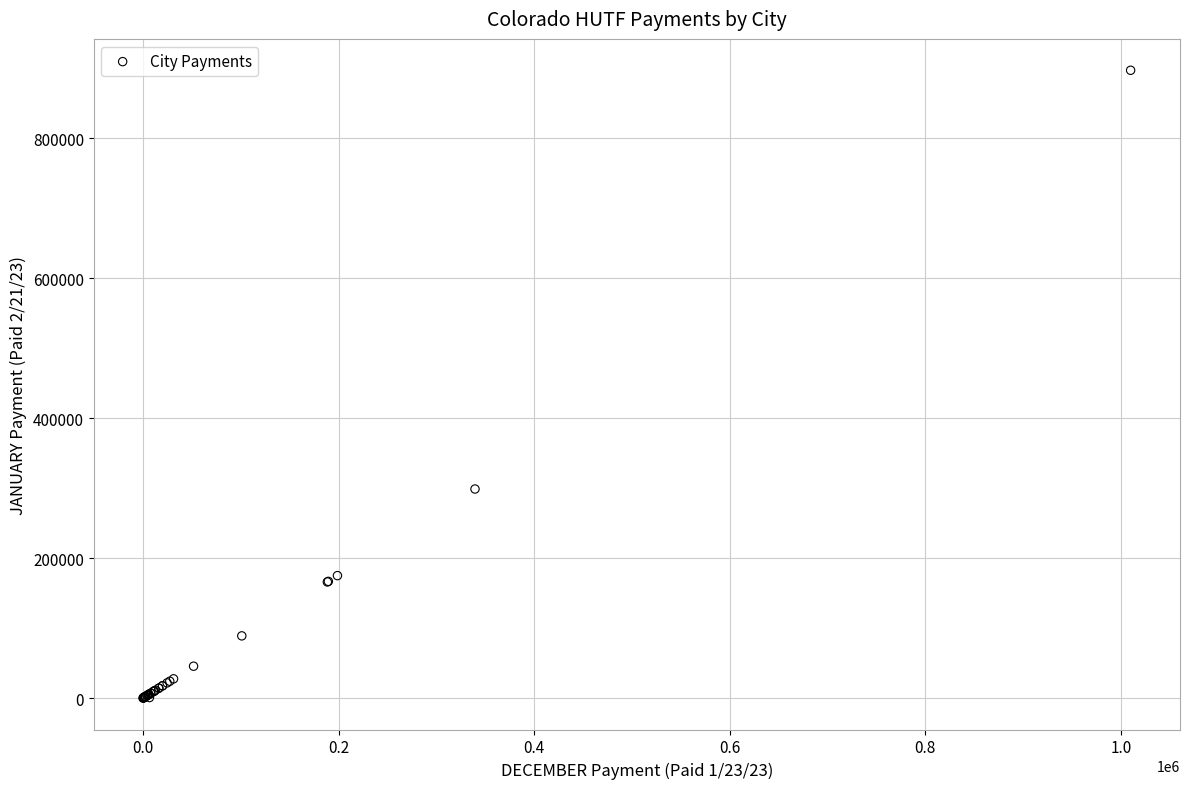

What Y value in the scatter plot is closest to 448740?

298902.7